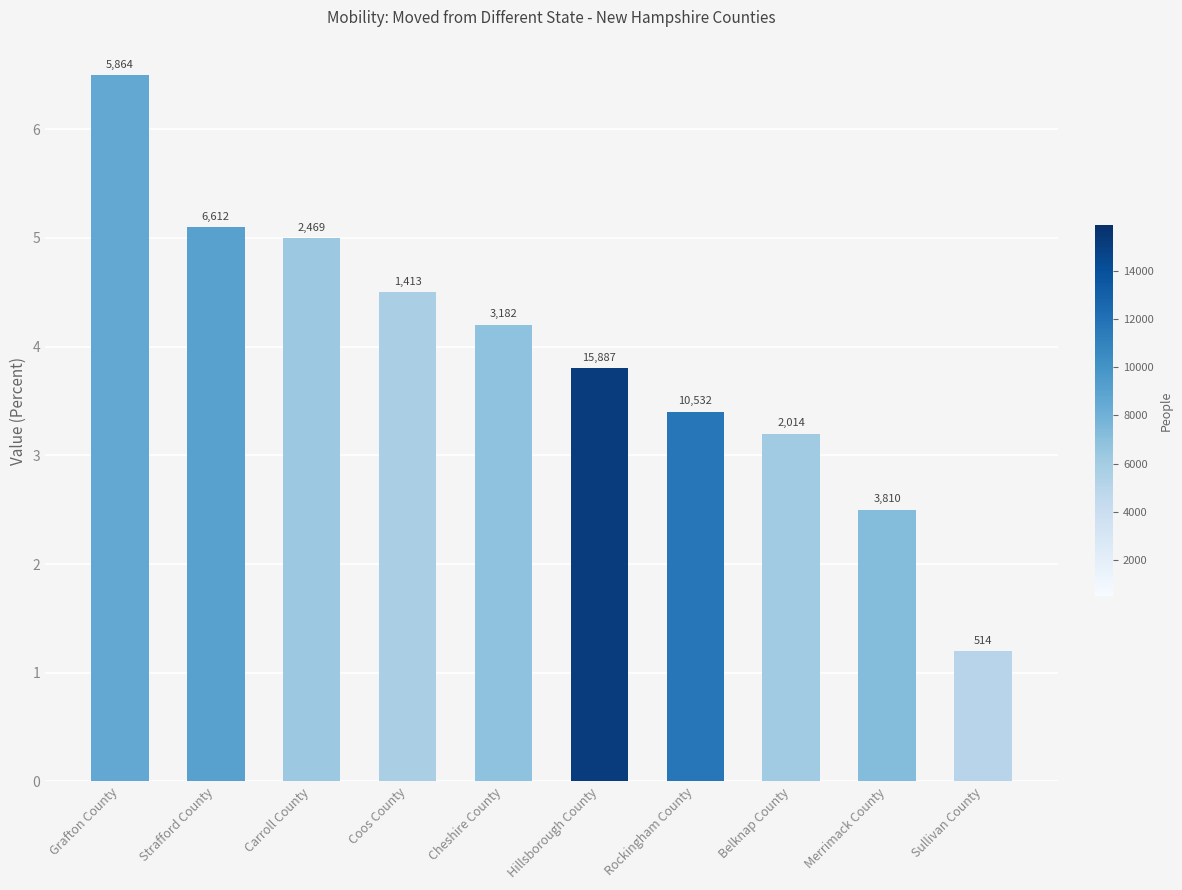

How many bars are there in total?

10